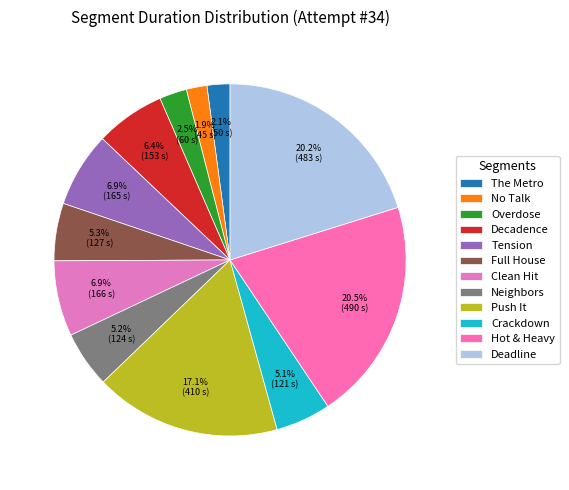

Does Overdose account for over 50% of the chart?

No